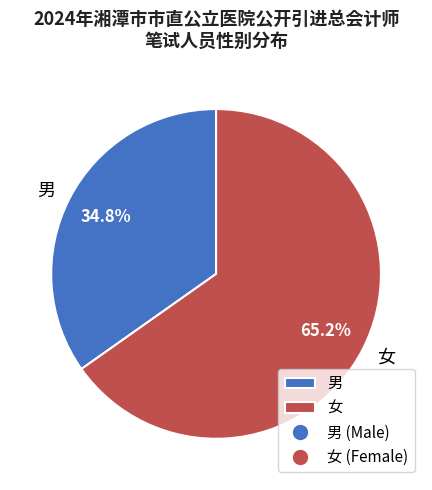

How much of the chart is everything except 男?

65.2%